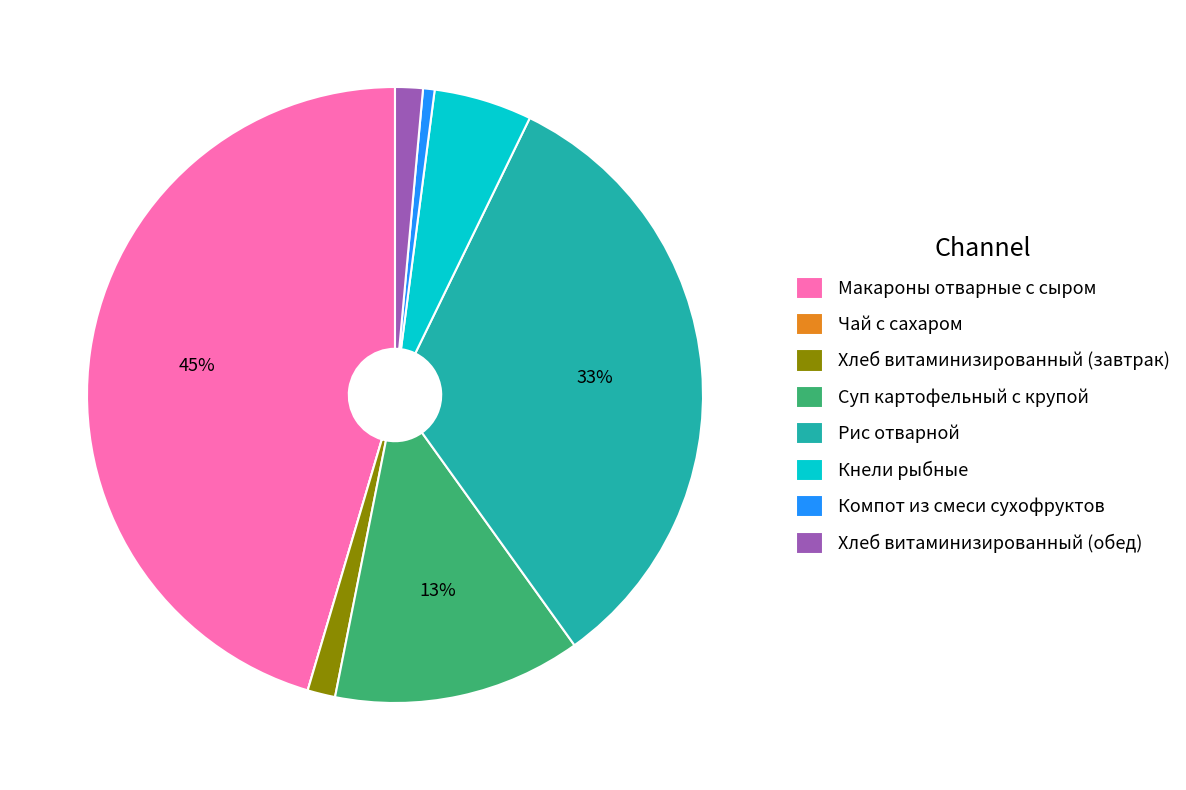

To the nearest percent, what is the difference between the largest and smallest slice percentages?

45%